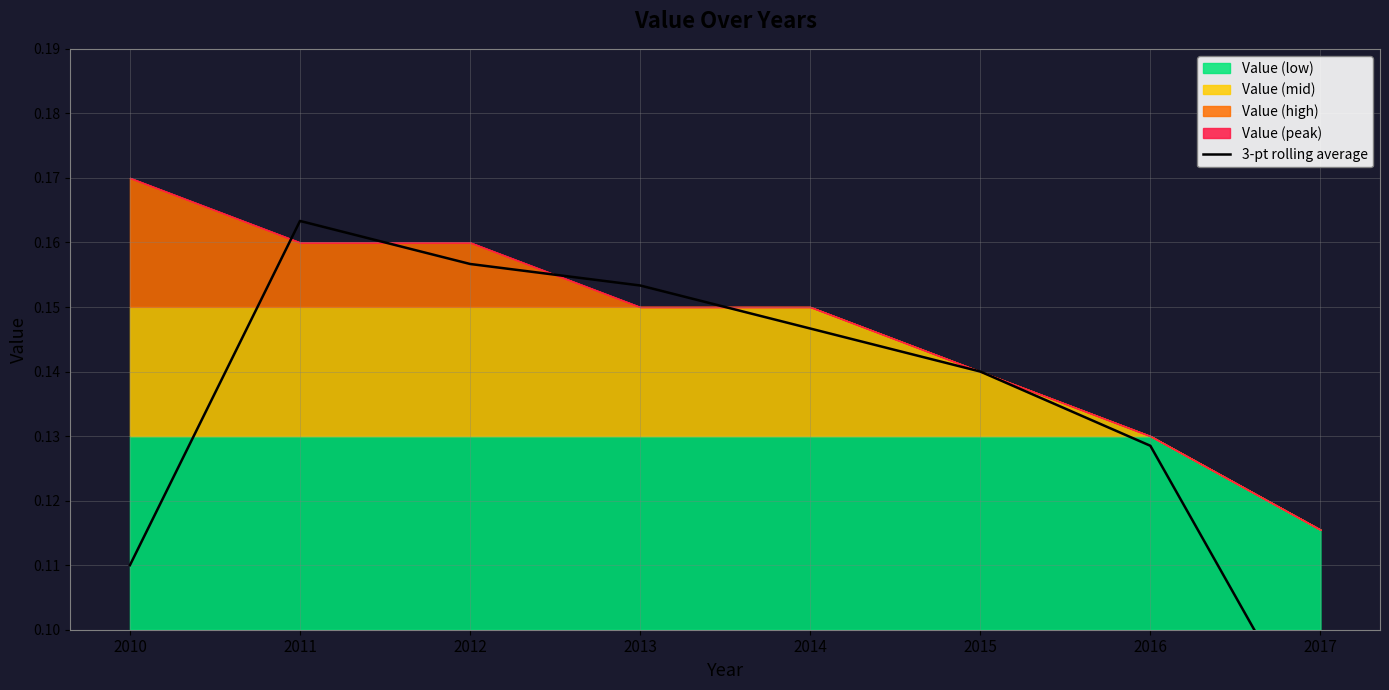

Where is the data nearest to the value 0?

2017